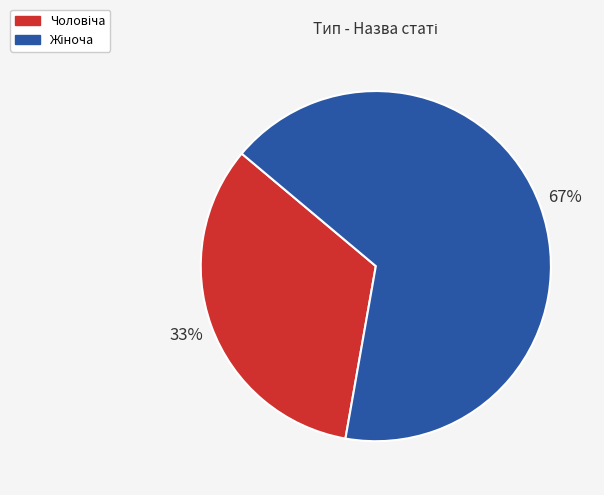

To the nearest percent, what is the average slice percentage?

50%